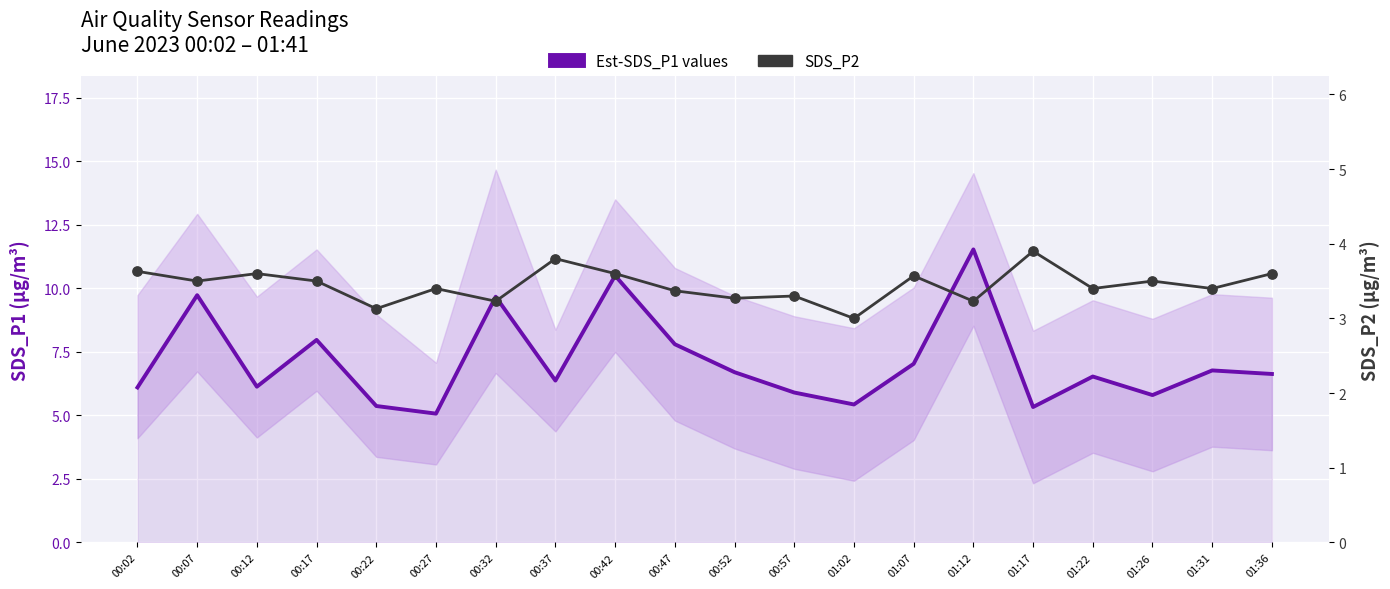

What is the total value across all series at 00:17?

11.5